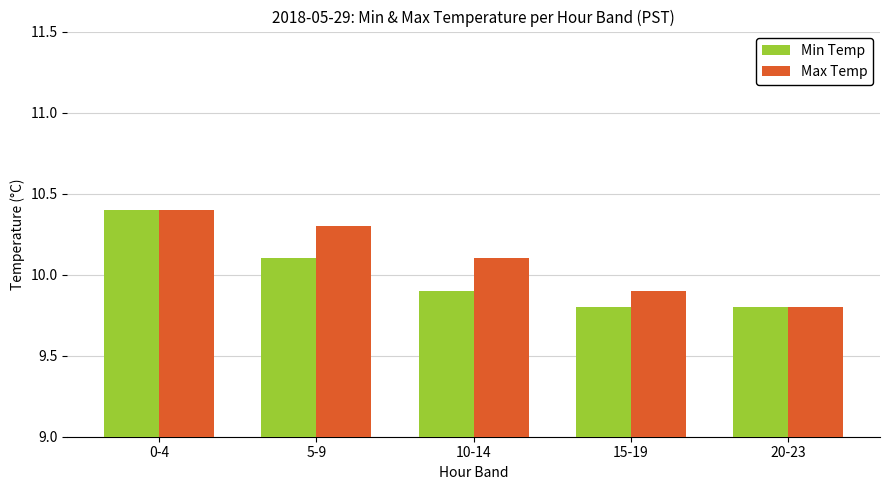

What is the difference between the second highest and second lowest values in the Min Temp series?

0.3